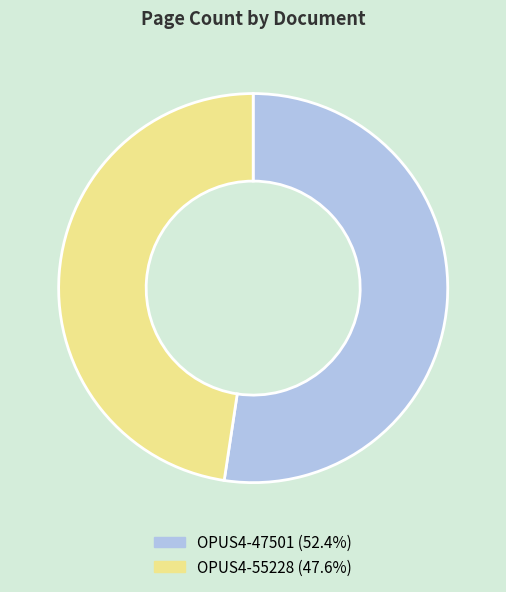

Which has a higher value, OPUS4-47501 or OPUS4-55228?

OPUS4-47501